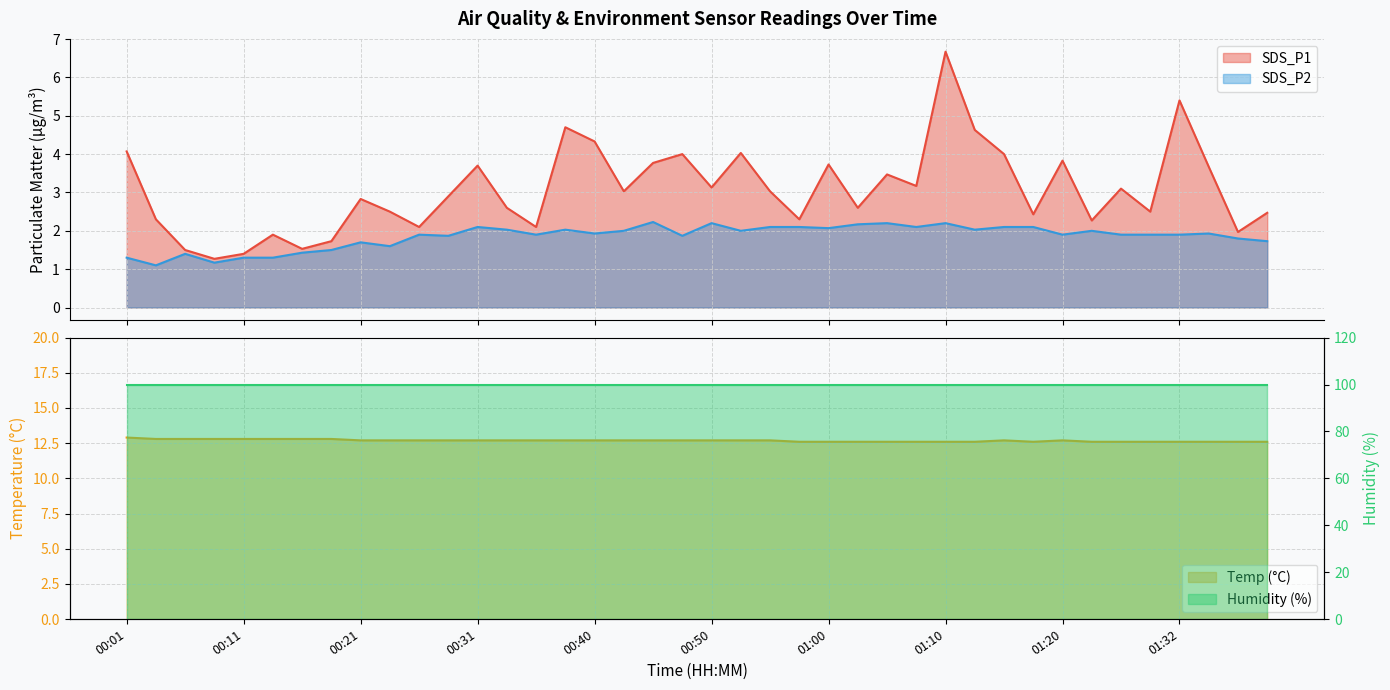

At how many categories does at least one series exceed 7?

40